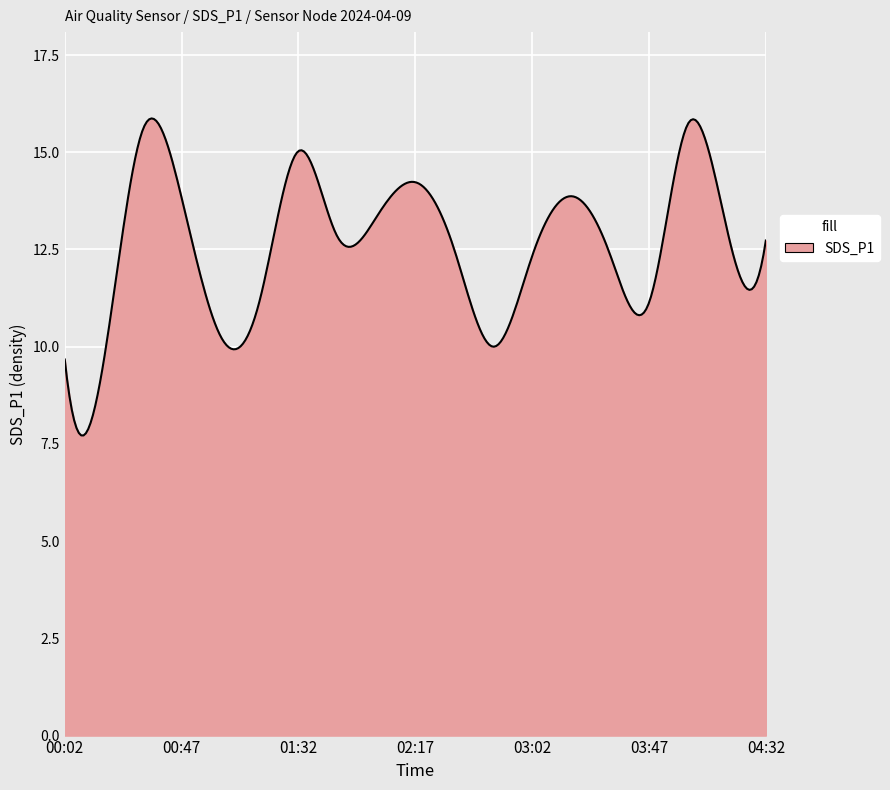

What is the difference between the maximum and minimum values?

8.2